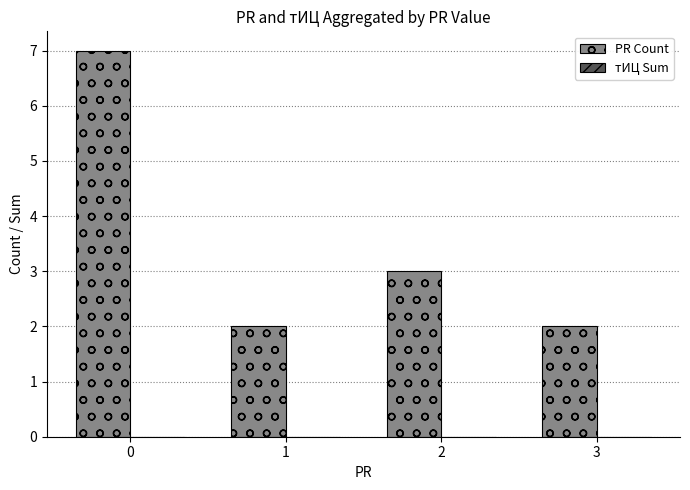

Is it true that the value at 2 is 1?

False